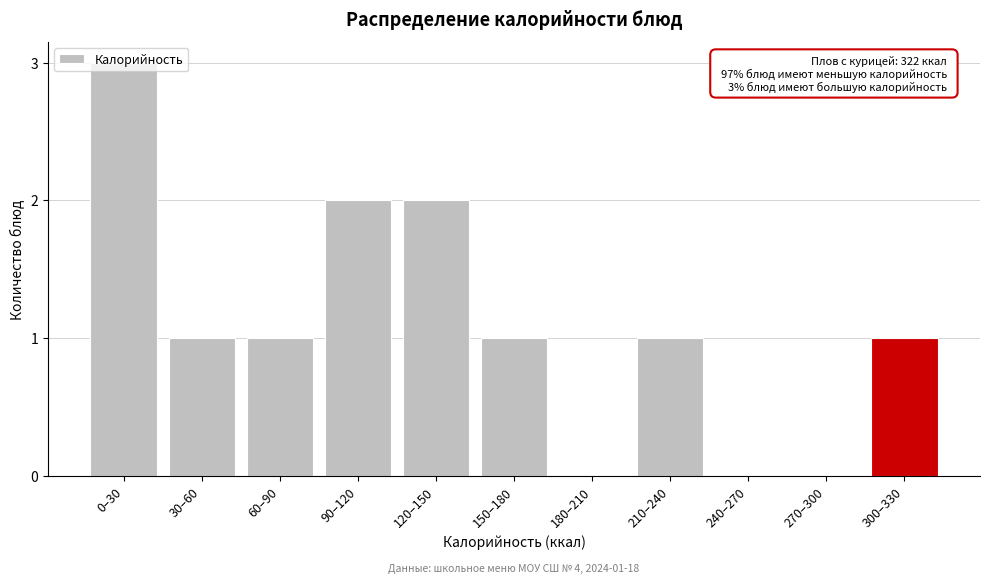

What is the maximum value shown in the chart?

3